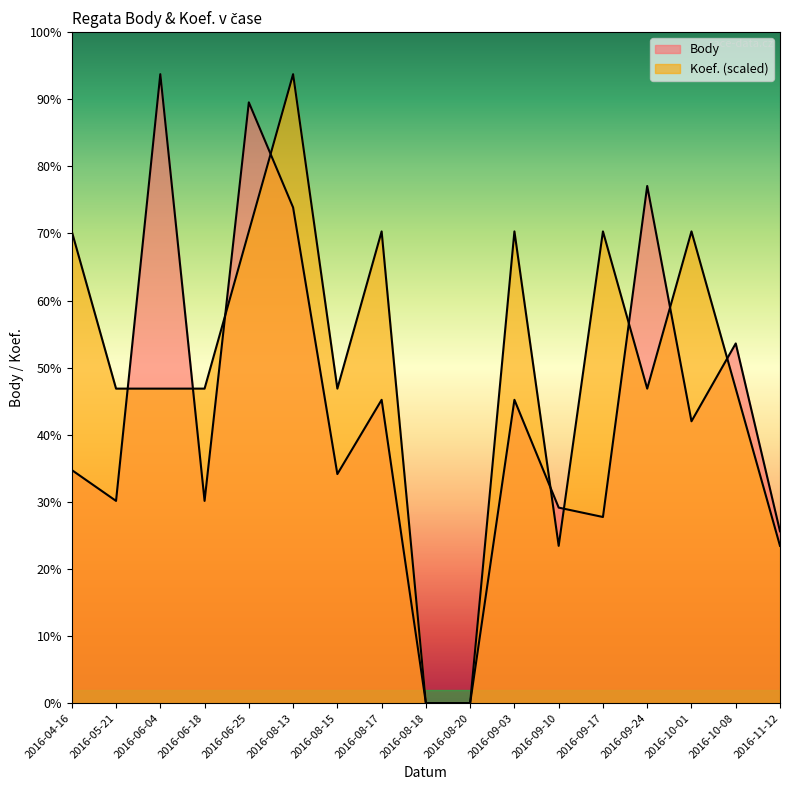

What is the label of the 9th point from the left?

2016-08-18